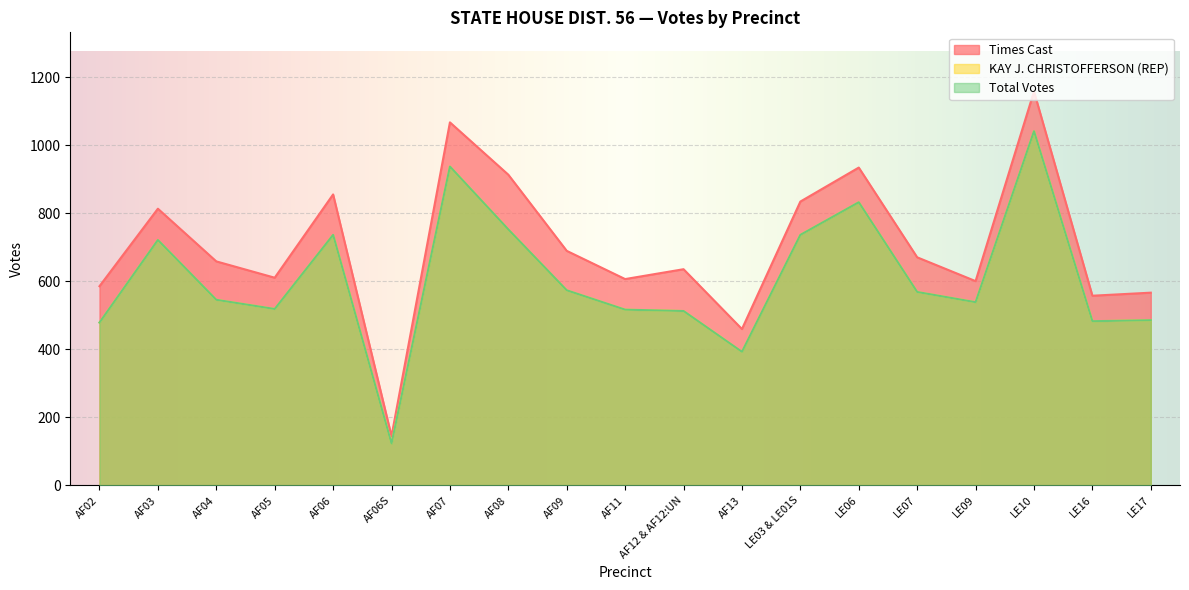

What is the difference between the highest and lowest values at LE16?

75